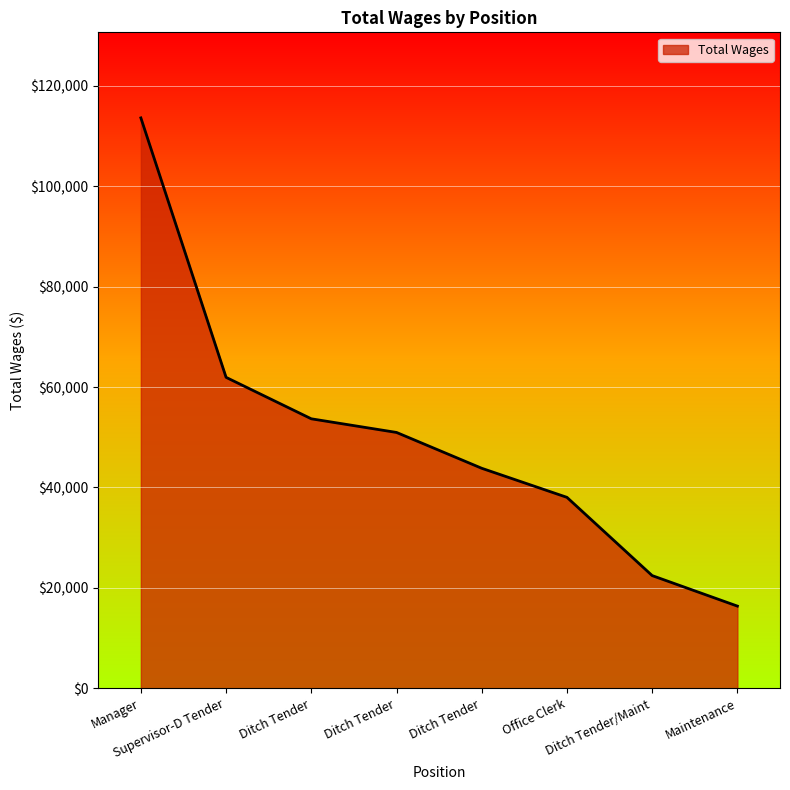

Count the number of categories in the chart.

8